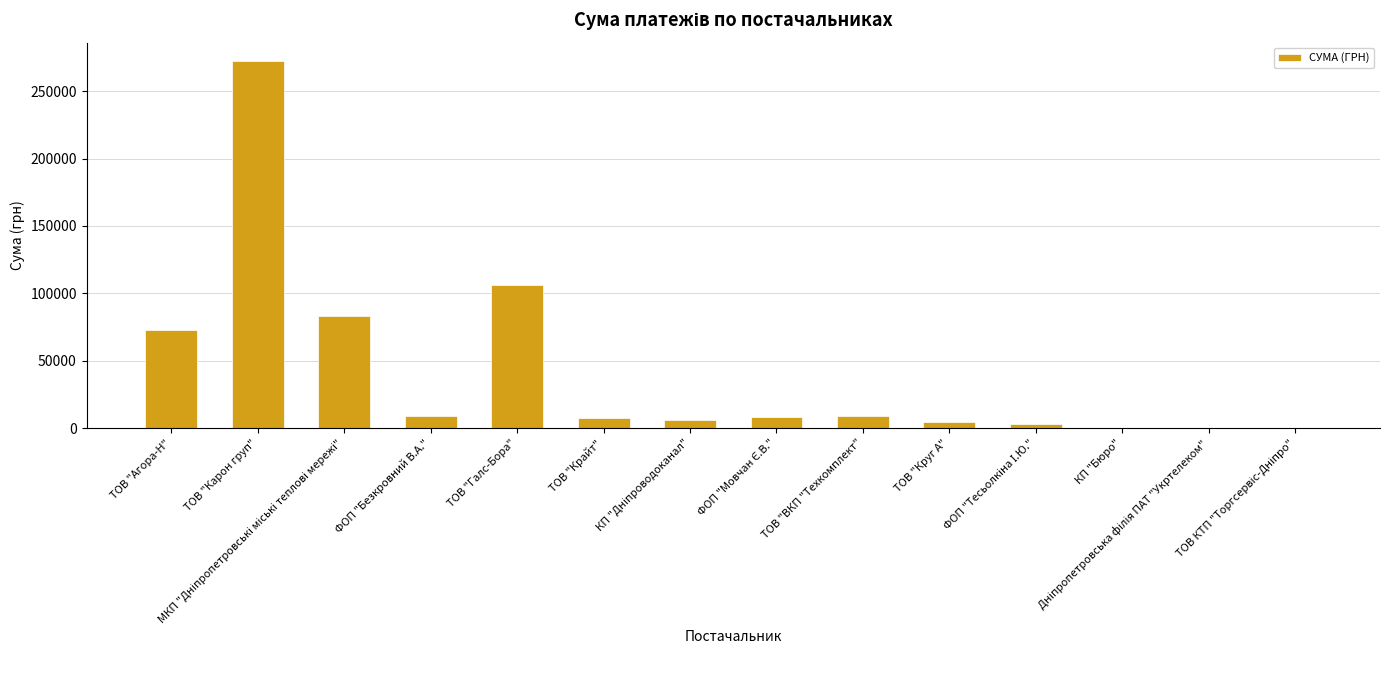

What is the sum of all values?

583436.3